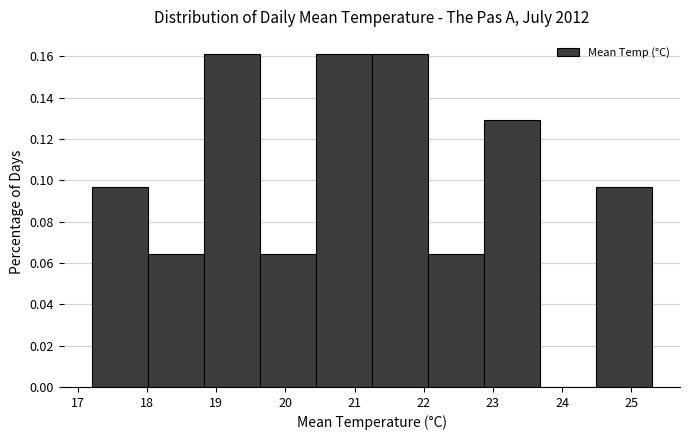

What is the height of the bar covering 18.01 to 18.82 on the x-axis? Neither the bar edges nor the heights are printed on the chart, so give them approximately, as read against the axes.

0.064